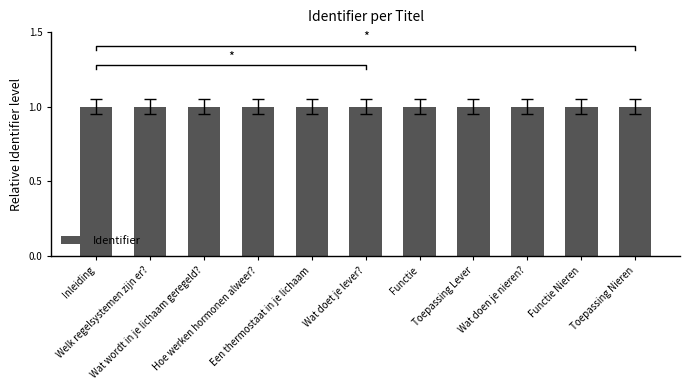

What is the value of the 2nd bar from the left?

1.0